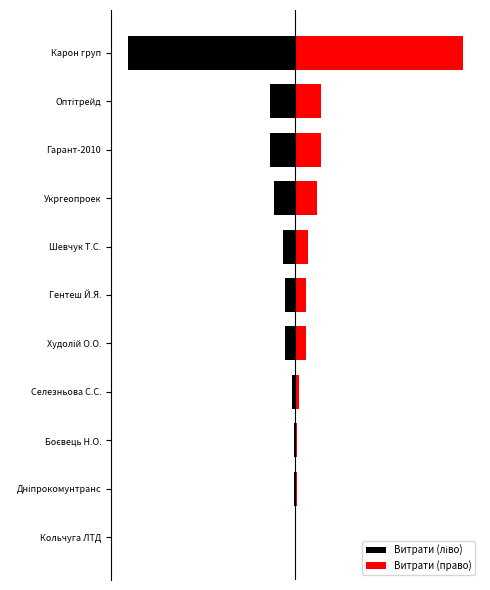

How many bars are there in total?

22